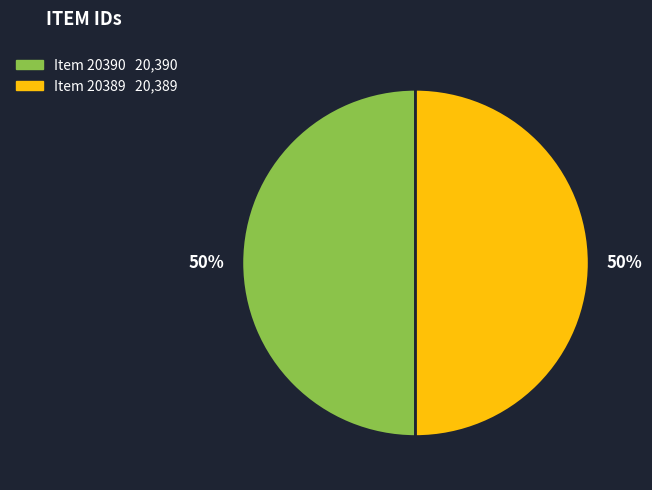

How many segments does this pie chart have?

2